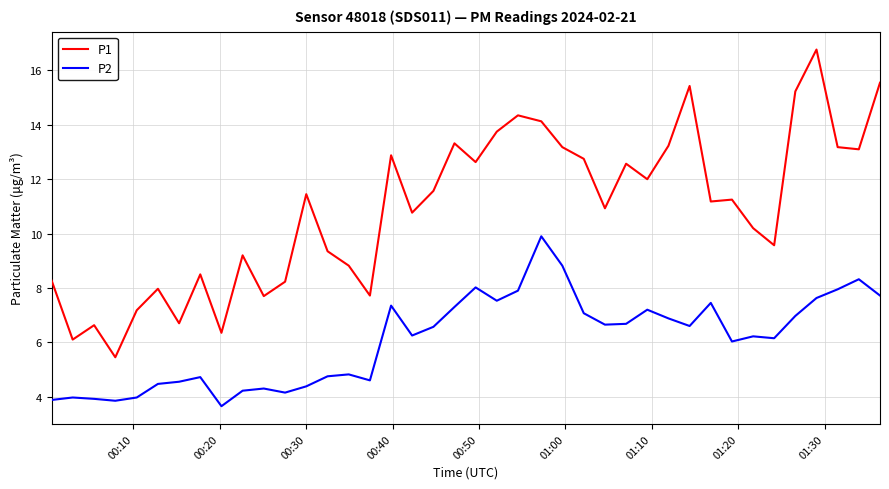

Is this an area chart (filled region under the line)?

No